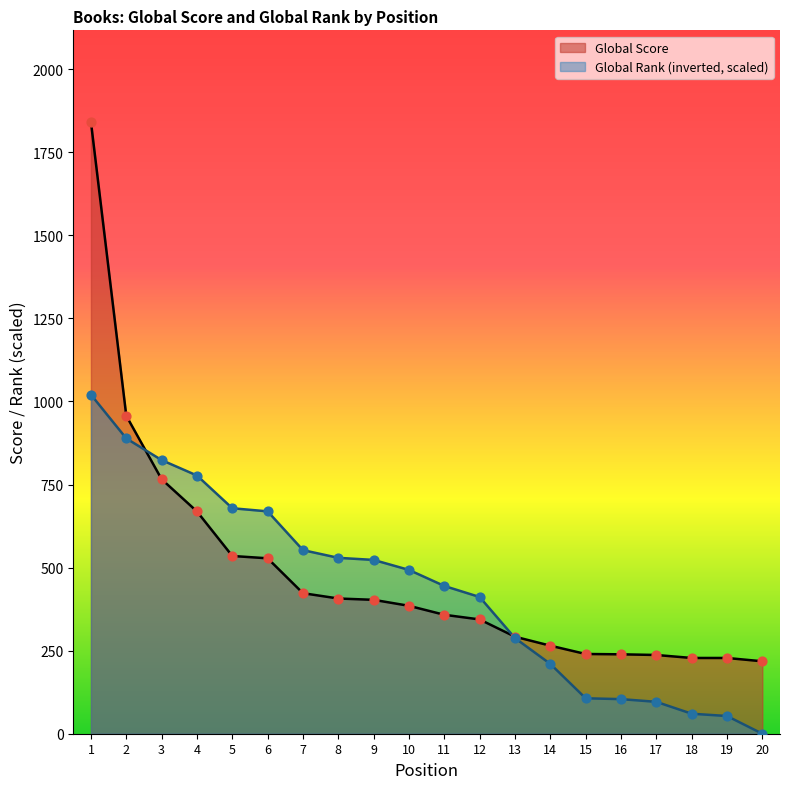

Which series has the largest total across all categories?

Global Score